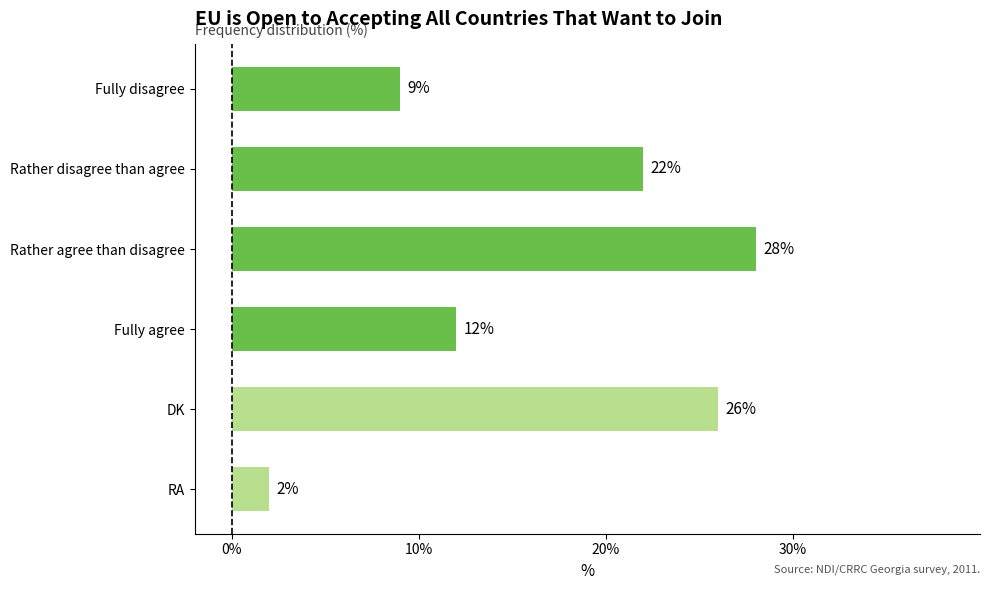

The value at Rather agree than disagree is 28. True or false?

True